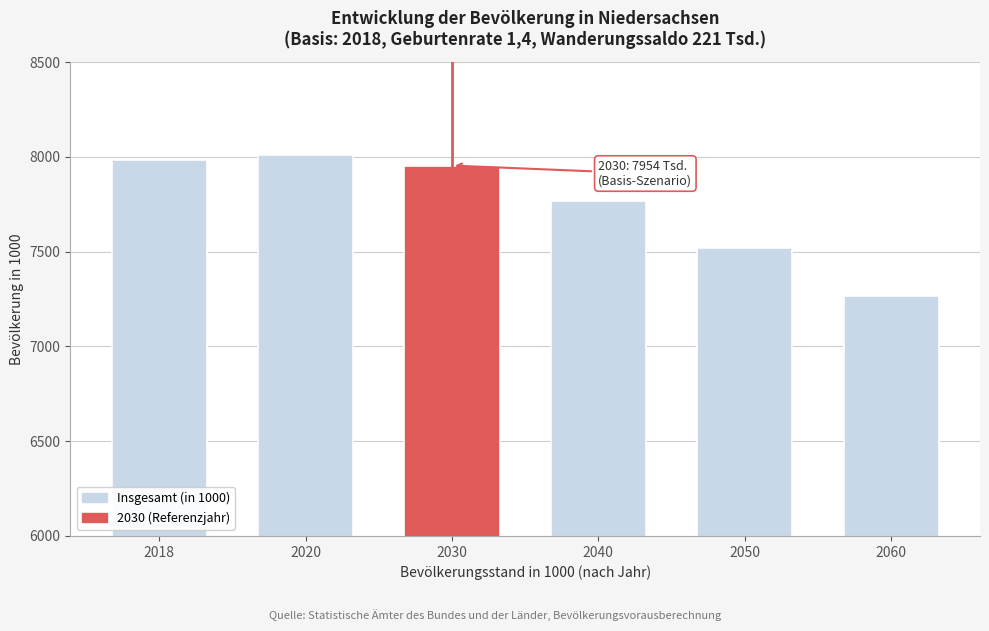

Reading left to right, transcribe all the data shown in this chart.

7982	8010	7954	7768	7519	7266